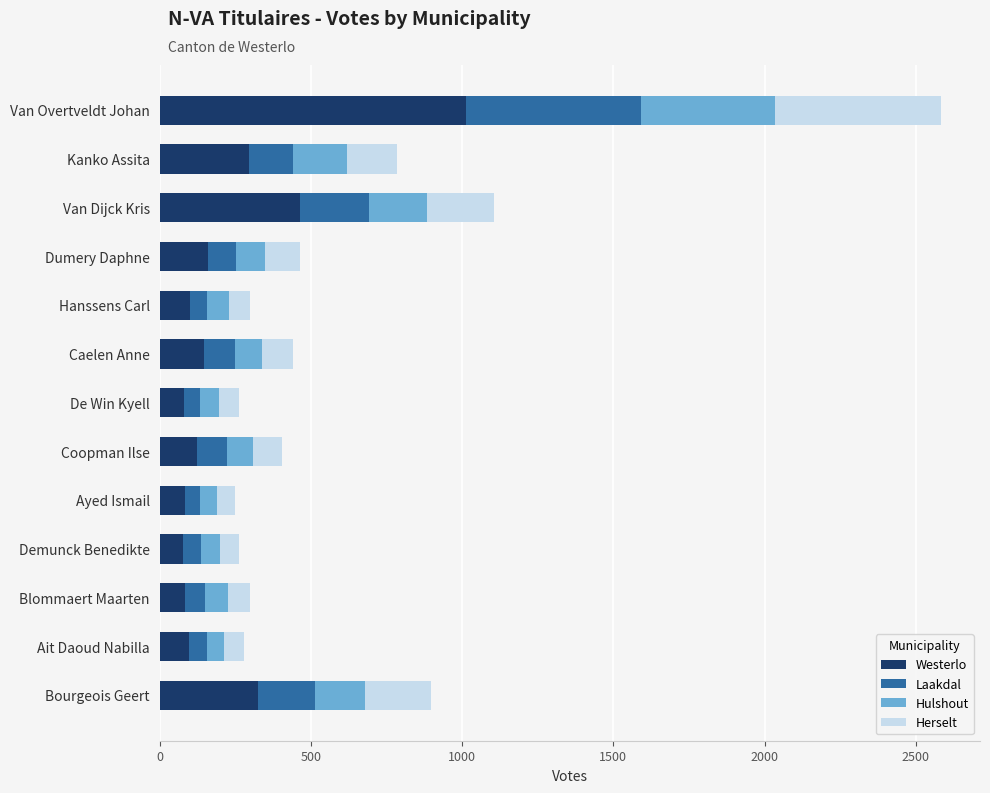

What is the difference between the Westerlo values at Dumery Daphne and Hanssens Carl?

62